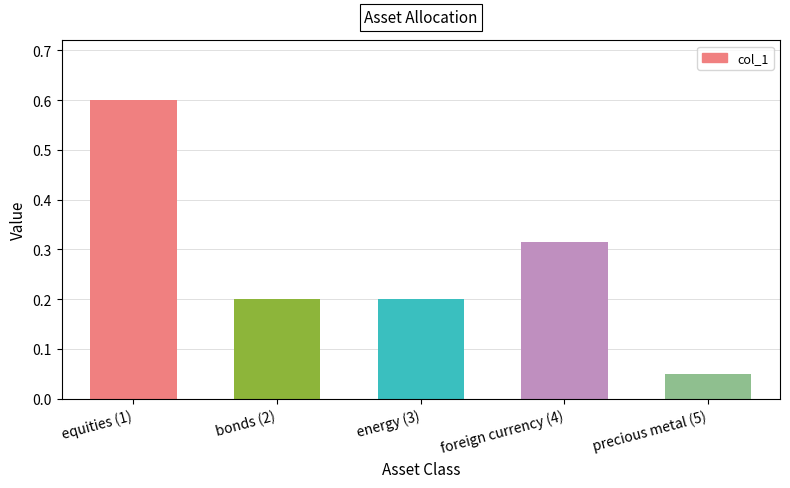

Is it true that the value at equities (1) is 0.6?

True